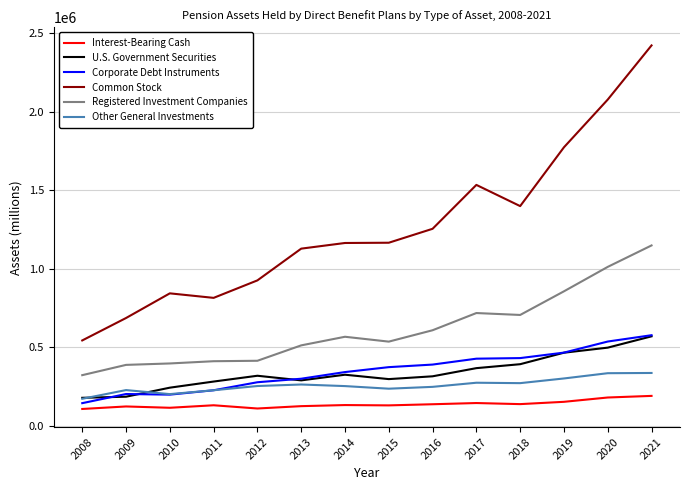

What is the minimum value for Registered Investment Companies?

322415